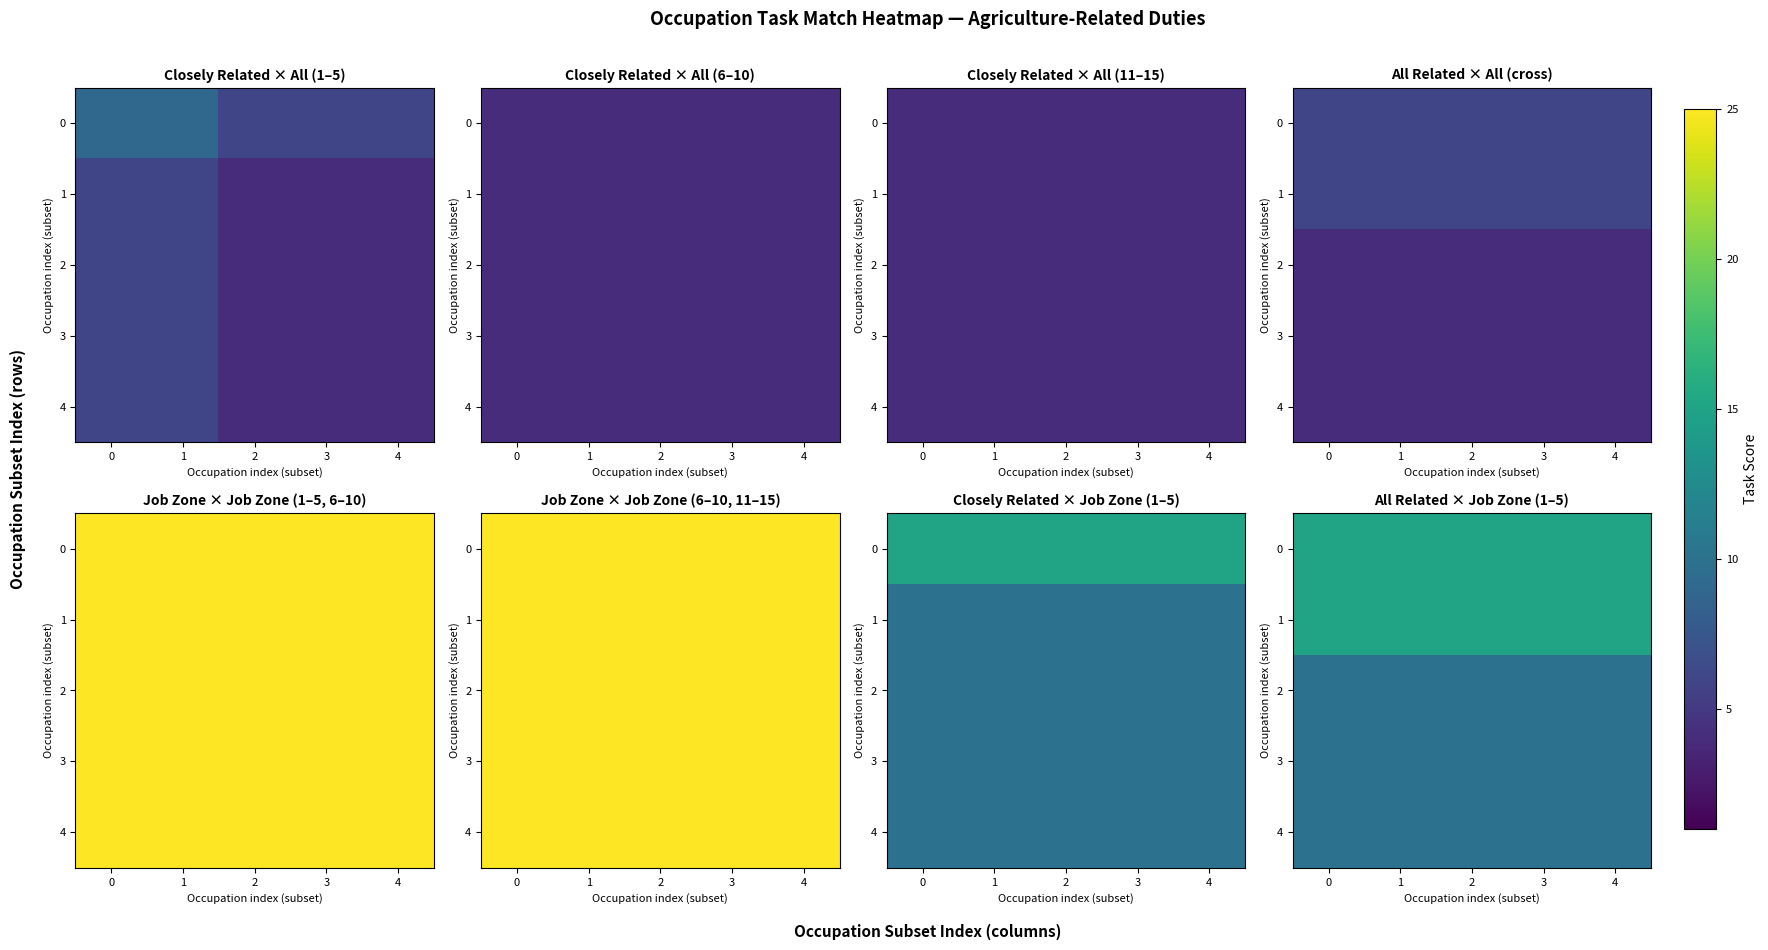

Is it true that row_2 equals 10 at 3?

True